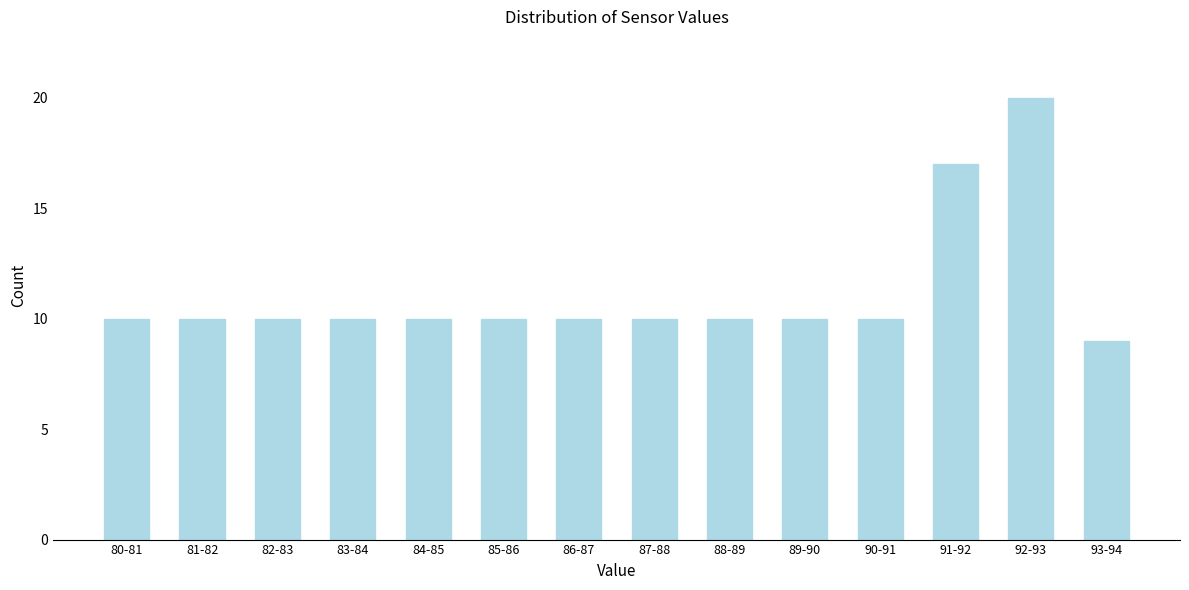

Reading right to left, what are all the values shown in this chart?

9	20	17	10	10	10	10	10	10	10	10	10	10	10